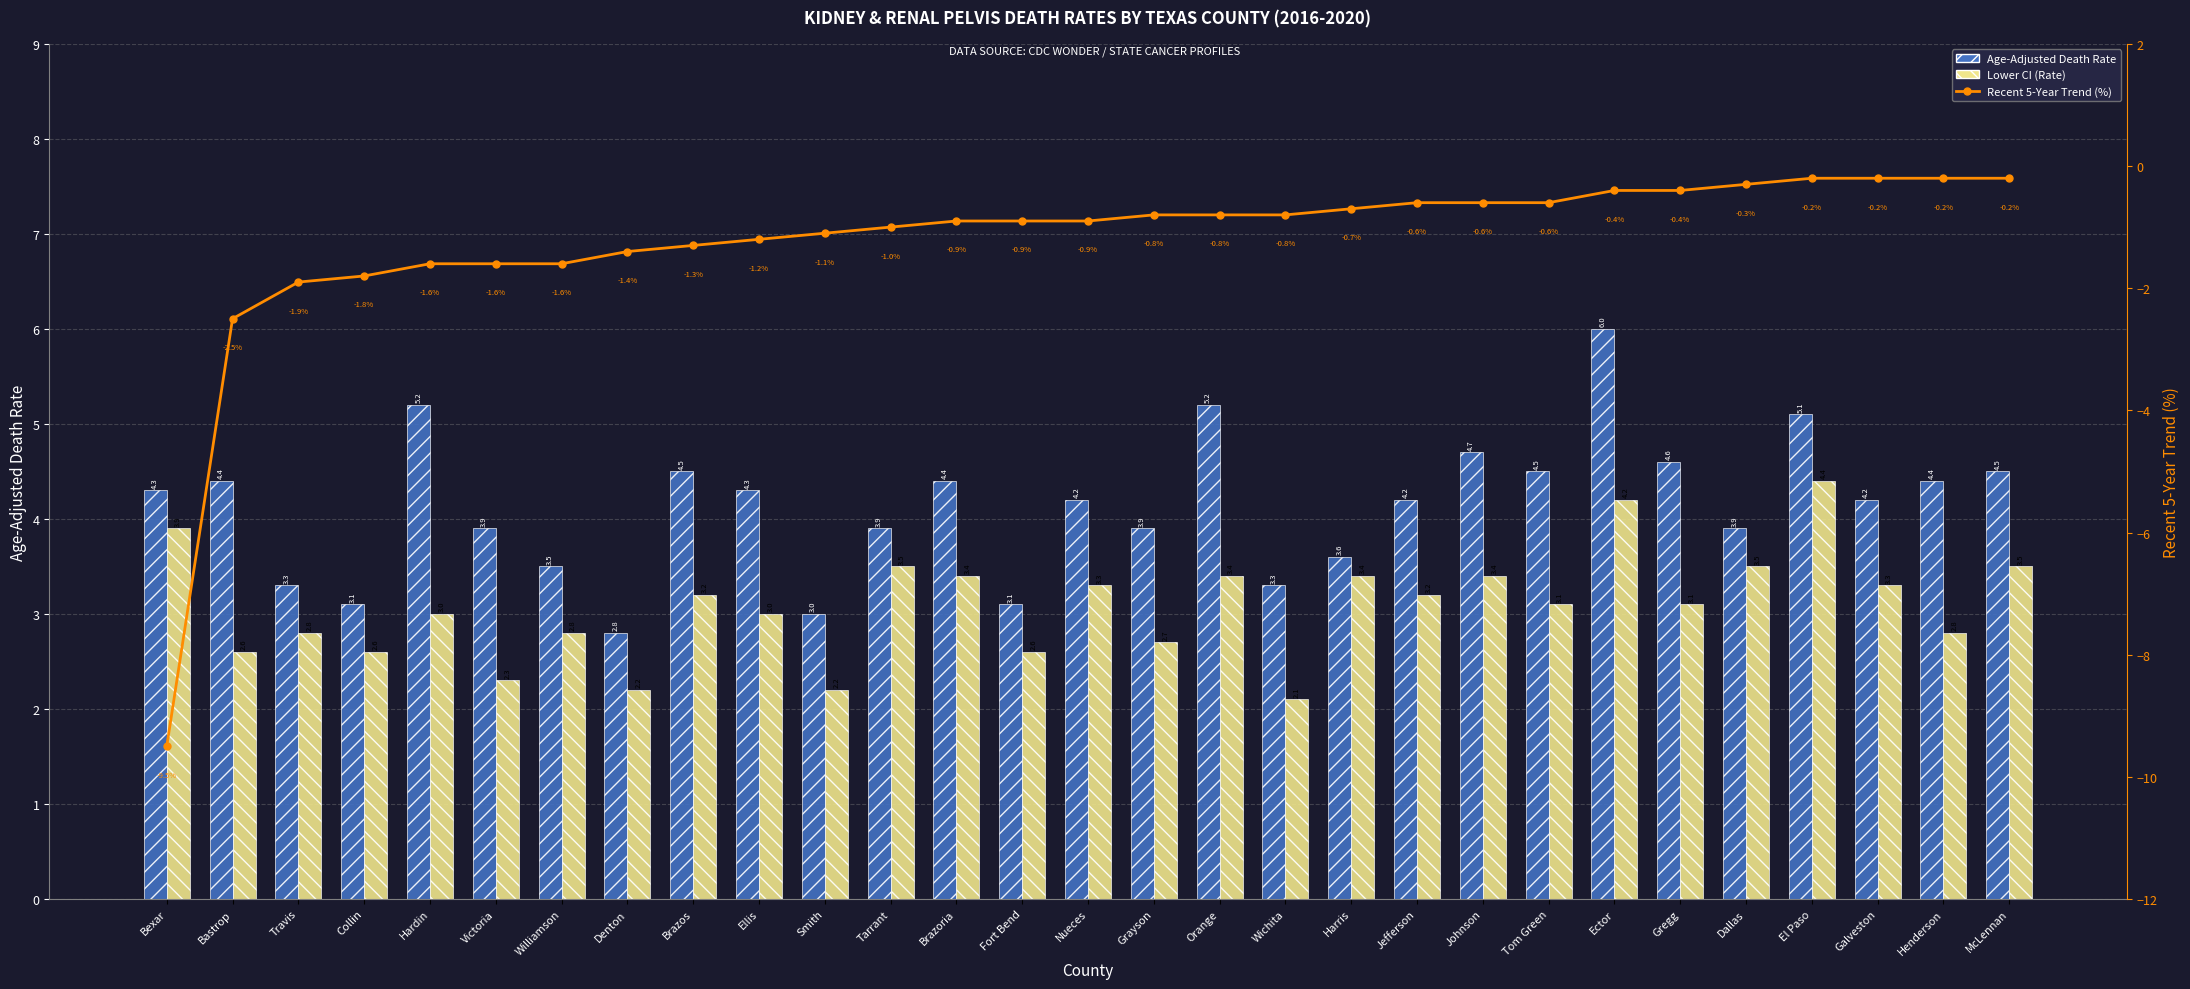

At which label does Age-Adjusted Death Rate first exceed 4?

Bexar